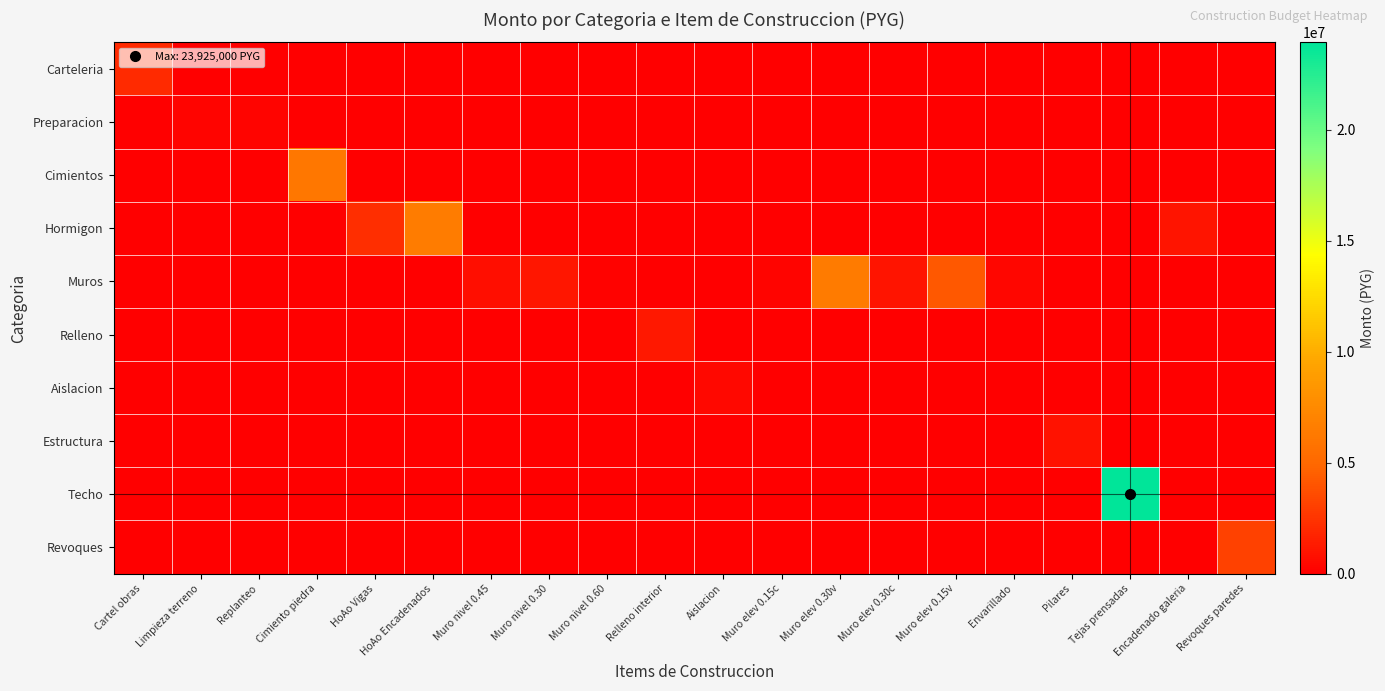

How many data points does each series have?

20